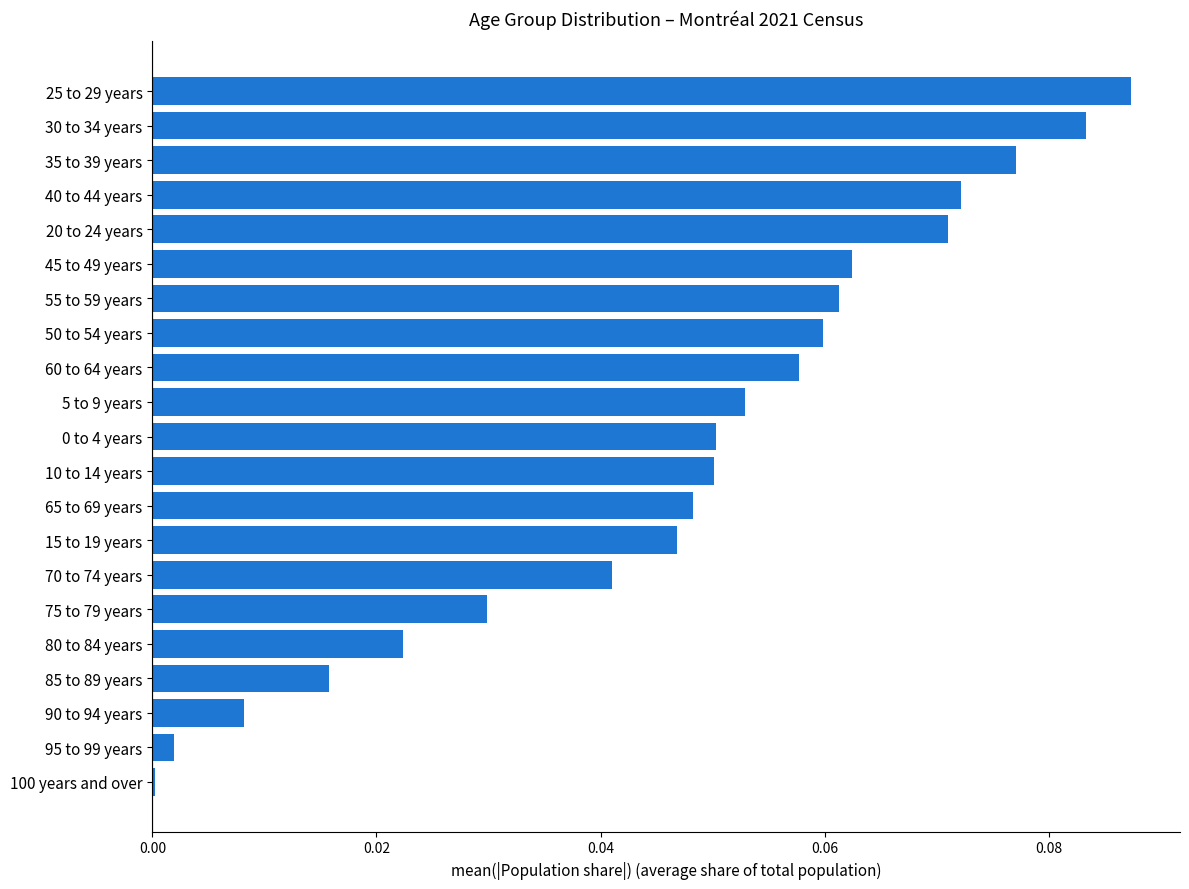

The value at 60 to 64 years is 0.0. True or false?

False